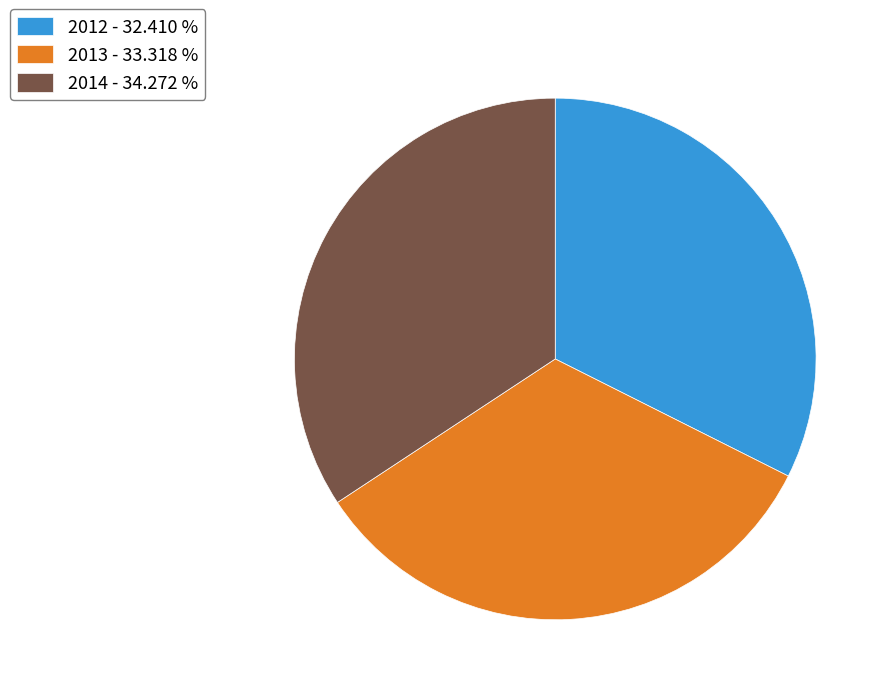

How many slices are in this pie chart?

3